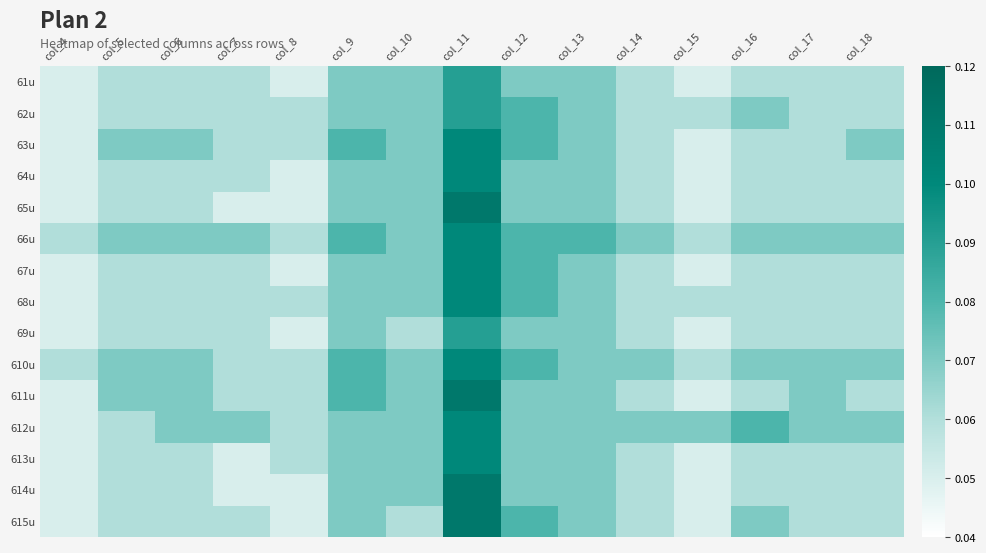

At col_4, list the series in order from smallest to largest.

61u, 62u, 63u, 64u, 65u, 67u, 68u, 69u, 611u, 612u, 613u, 614u, 615u, 66u, 610u